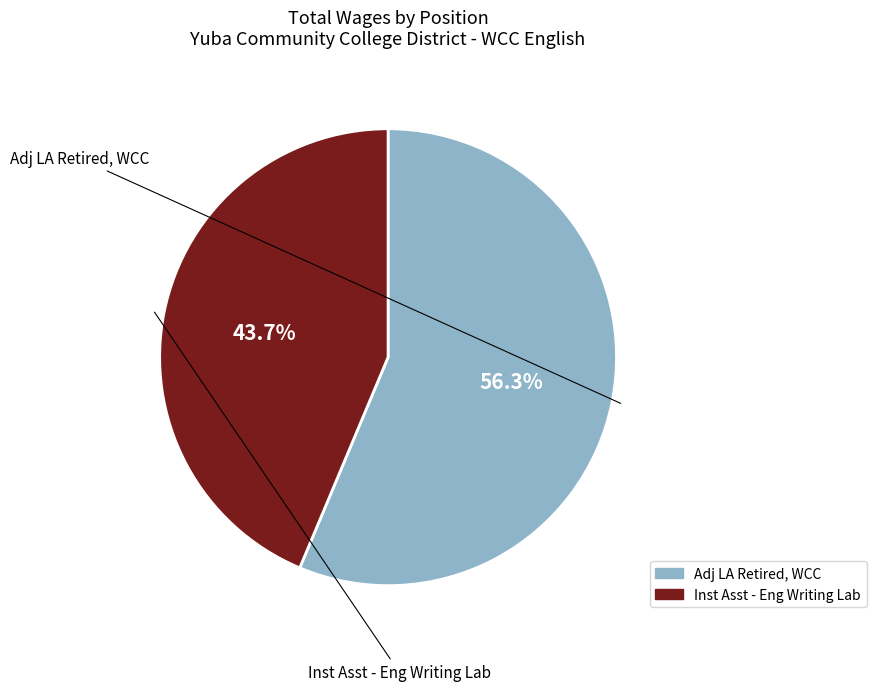

Rank the categories by value from lowest to highest.

Inst Asst - Eng Writing Lab, Adj LA Retired, WCC